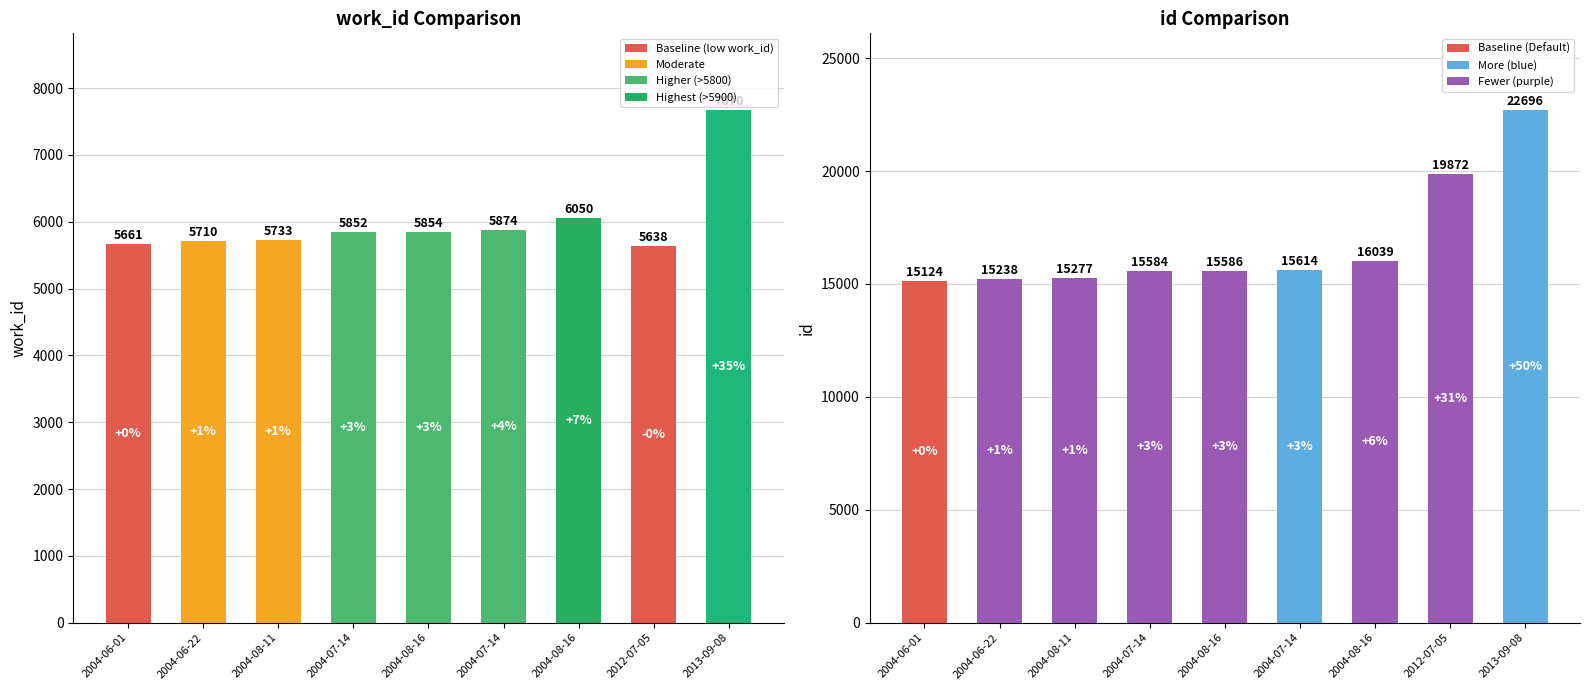

The work_id series shows 2891 at 2004-08-16. True or false?

False